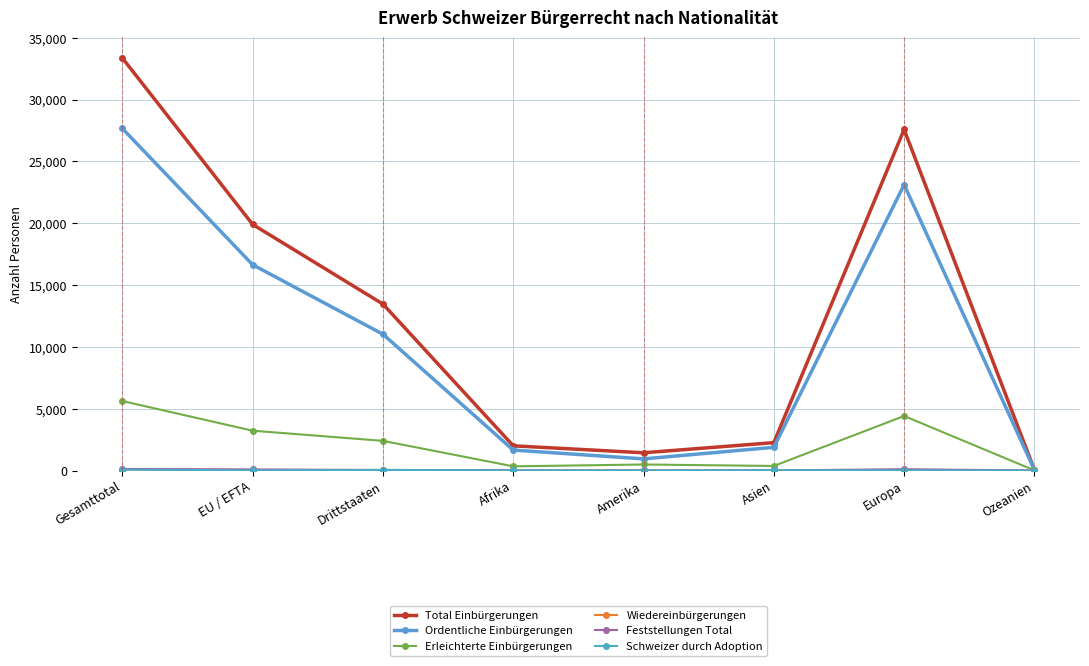

Which series has the largest total across all categories?

Total Einbürgerungen